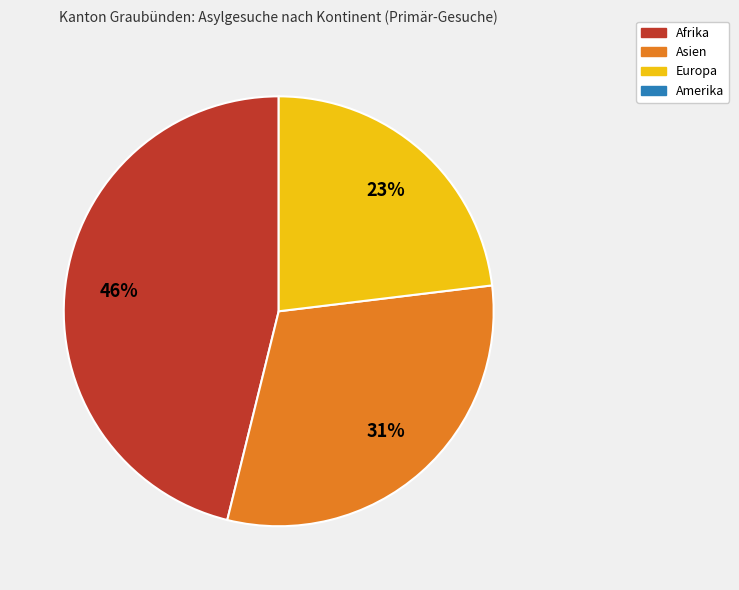

To the nearest percent, what is the average slice percentage?

33%